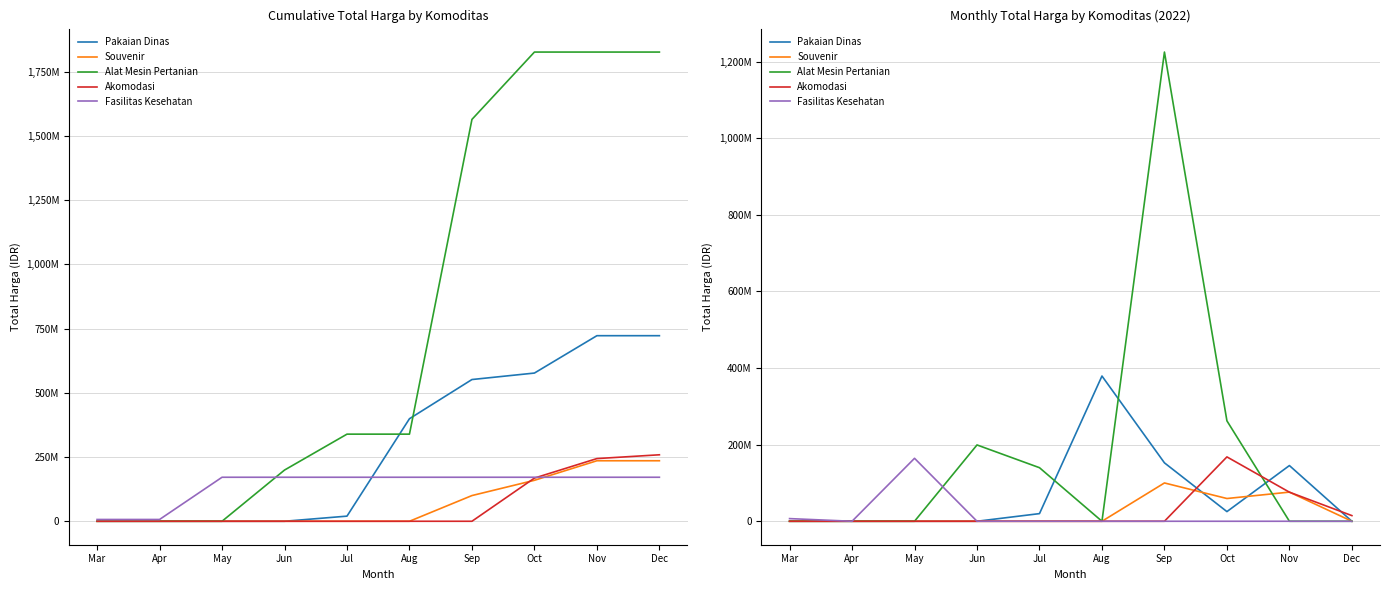

Between Aug and Nov, which series saw the biggest shift?

Pakaian Dinas